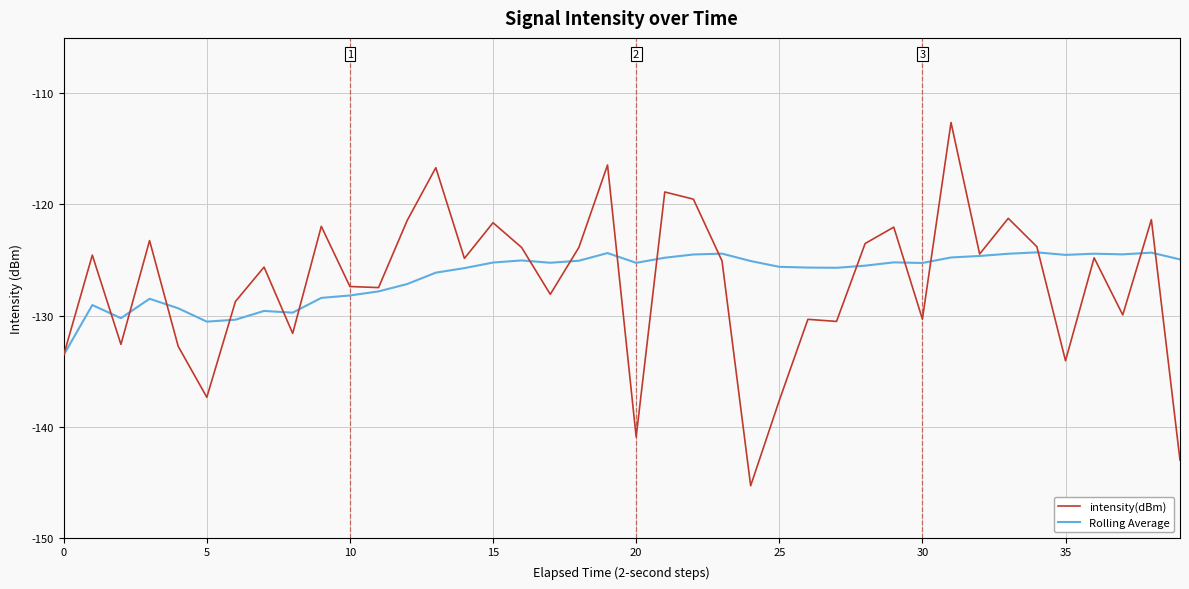

What is the minimum value for intensity(dBm)?

-145.3